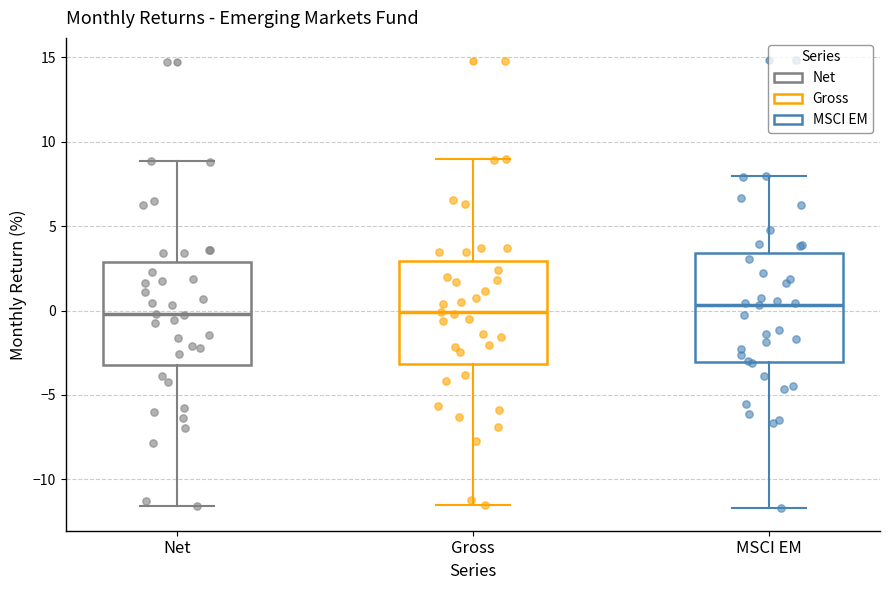

Reading left to right, read every box against the y-axis: the position of its median line, the range the box covers, and the ends of its whiskers. The values are not printed on the chart, so give them approximately, as read against the axis.

Net: median 0.0, box -3.0 to 3.0, whiskers -11.5 to 9.0
Gross: median 0.0, box -3.0 to 3.0, whiskers -11.5 to 9.0
MSCI EM: median 0.5, box -3.0 to 3.5, whiskers -11.5 to 8.0